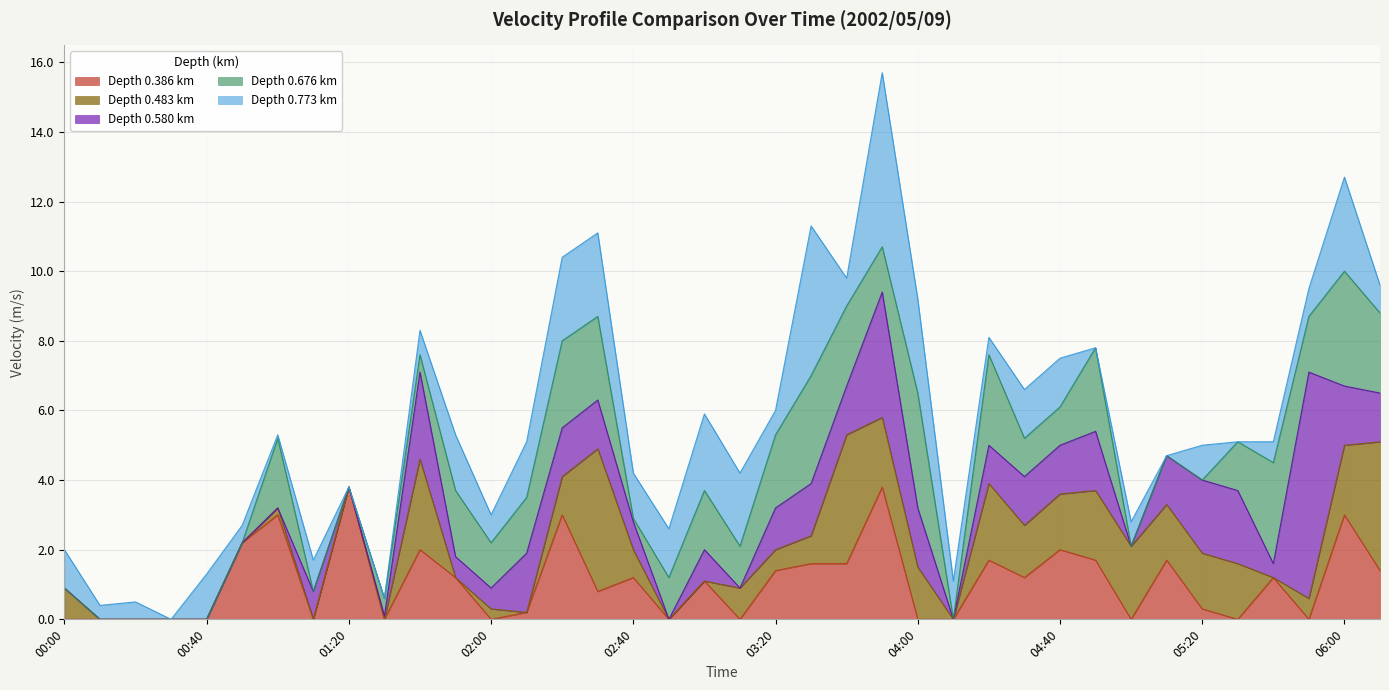

What is the label of the 11th point from the right?

04:30